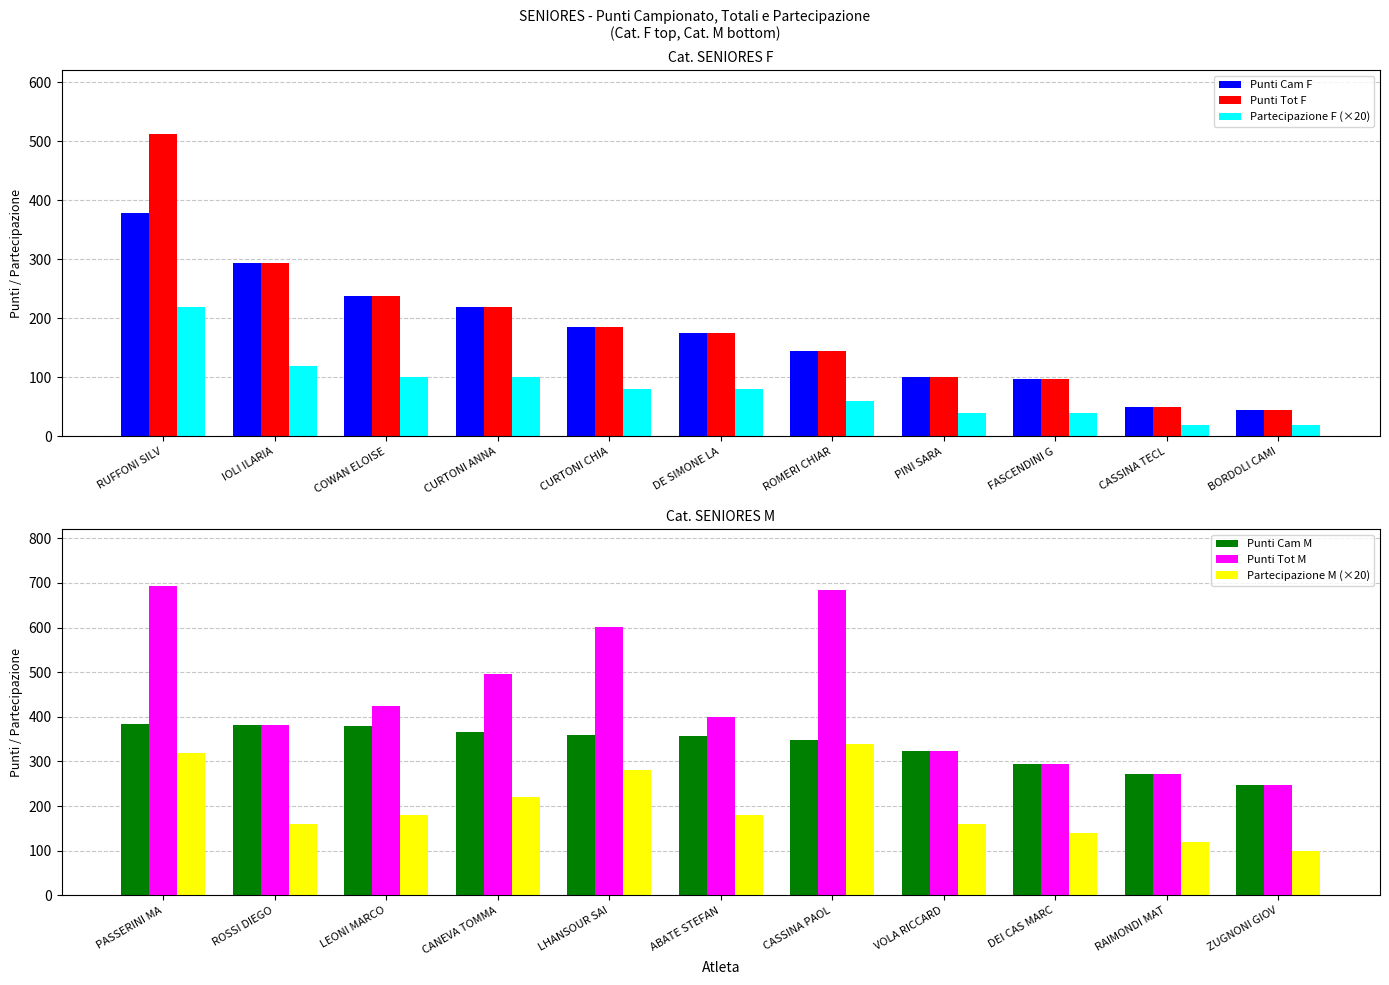

What is the approximate value of Partecipazione M (×20) at PASSERINI MA, to the nearest 10?

320